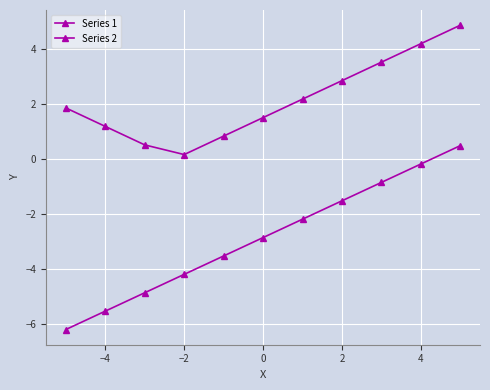

How many lines are shown in the chart?

2